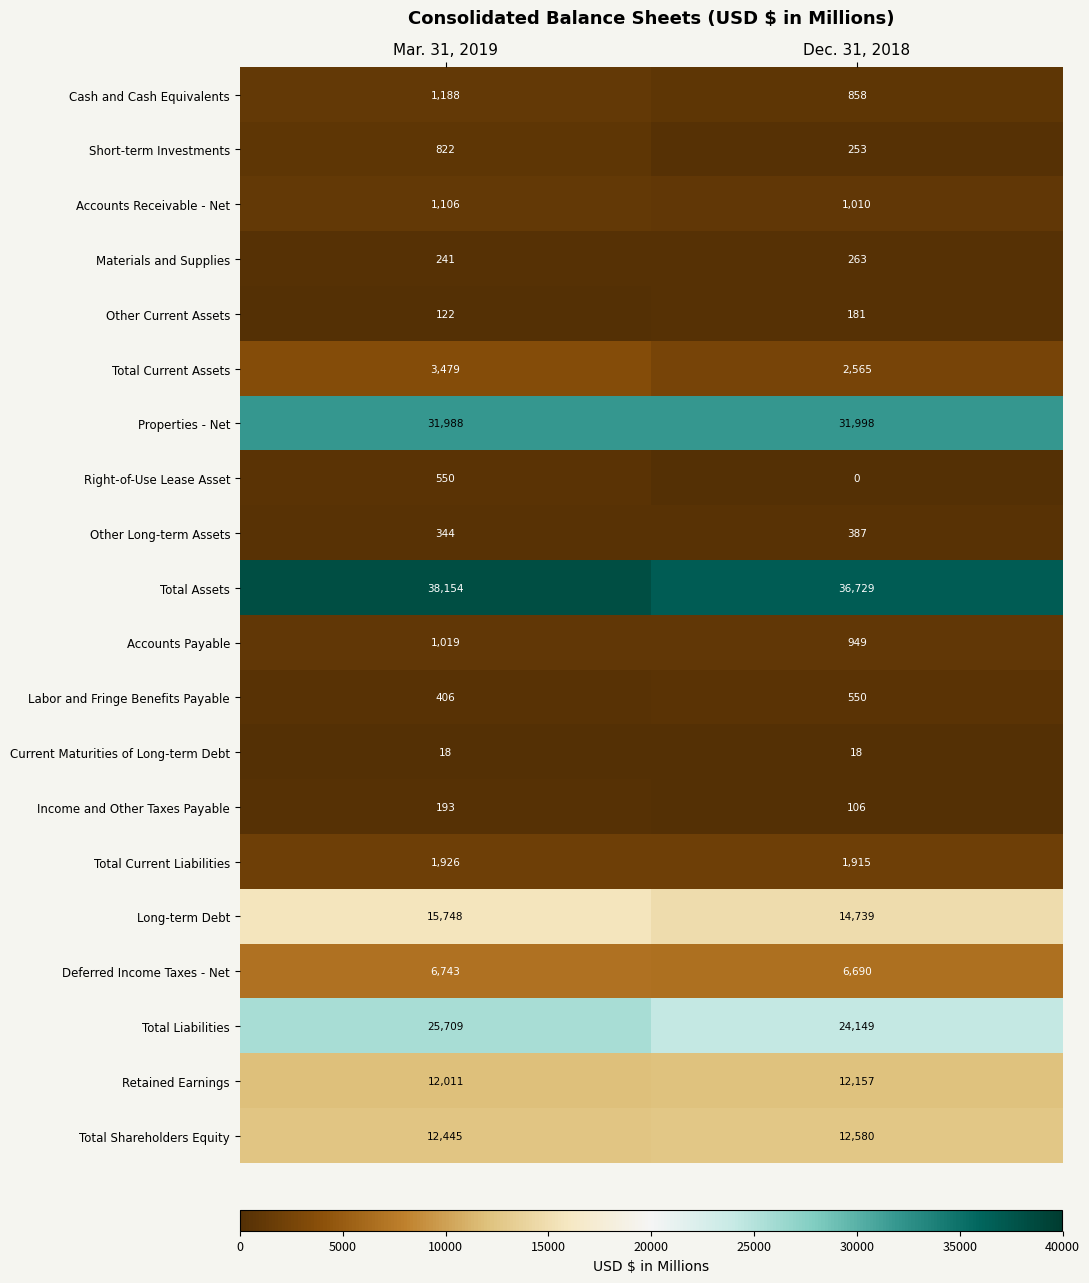

The value of Total Current Assets at Dec. 31, 2018 is 2565. True or false?

True